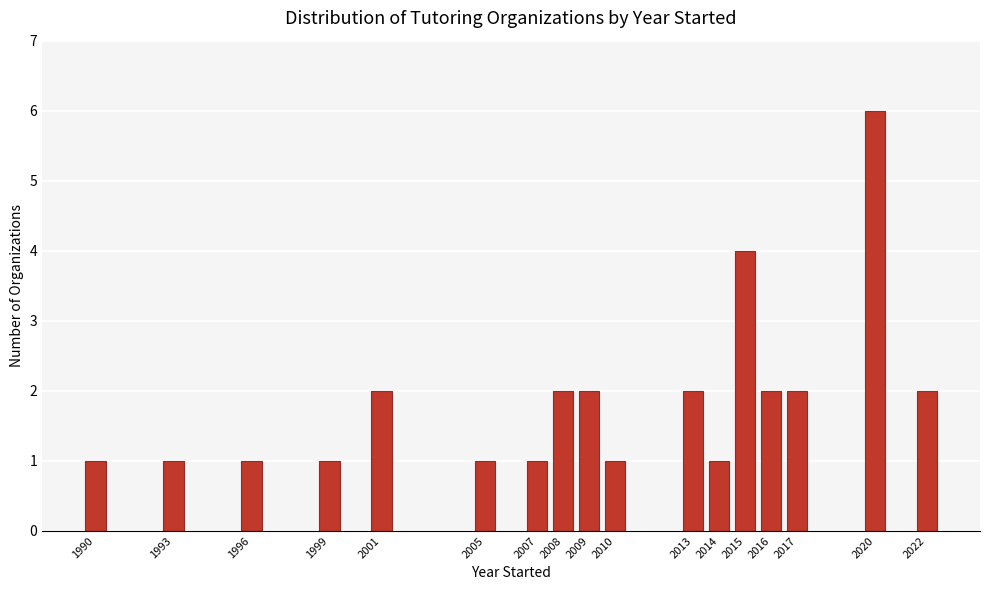

Reading right to left, list all the values displayed in this chart.

2022=2	2020=6	2017=2	2016=2	2015=4	2014=1	2013=2	2010=1	2009=2	2008=2	2007=1	2005=1	2001=2	1999=1	1996=1	1993=1	1990=1